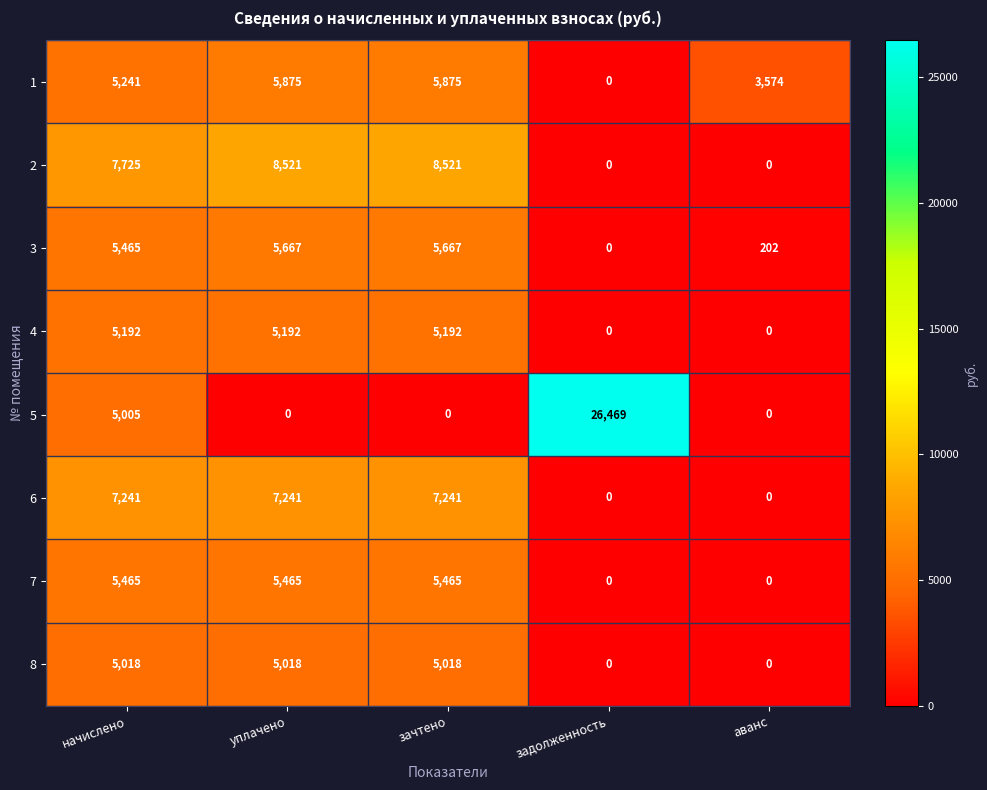

Rank the series by their maximum value, from lowest to highest.

8, 4, 7, 3, 1, 6, 2, 5